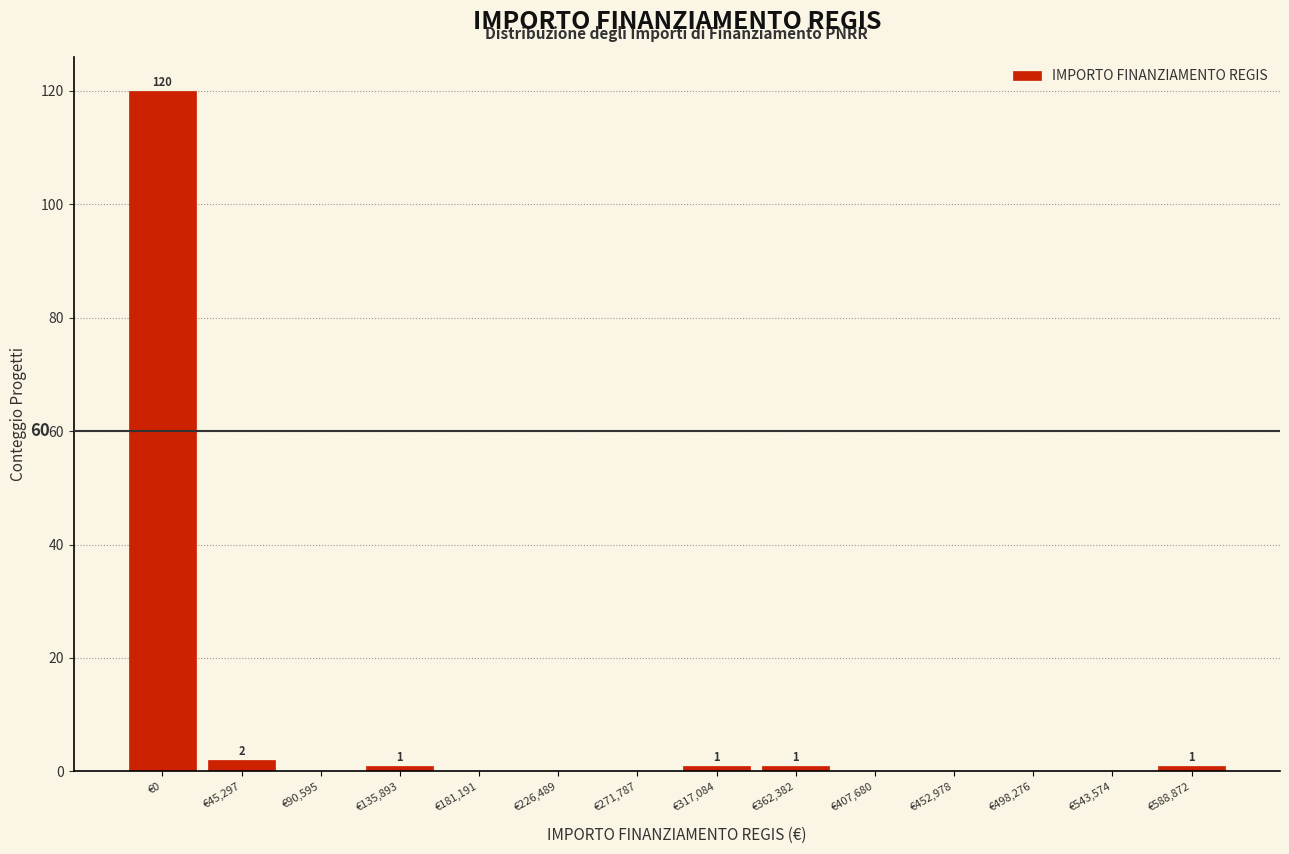

Reading left to right, what are all the values shown in this chart?

€0=120	€45,297=2	€90,595=0	€135,893=1	€181,191=0	€226,489=0	€271,787=0	€317,084=1	€362,382=1	€407,680=0	€452,978=0	€498,276=0	€543,574=0	€588,872=1